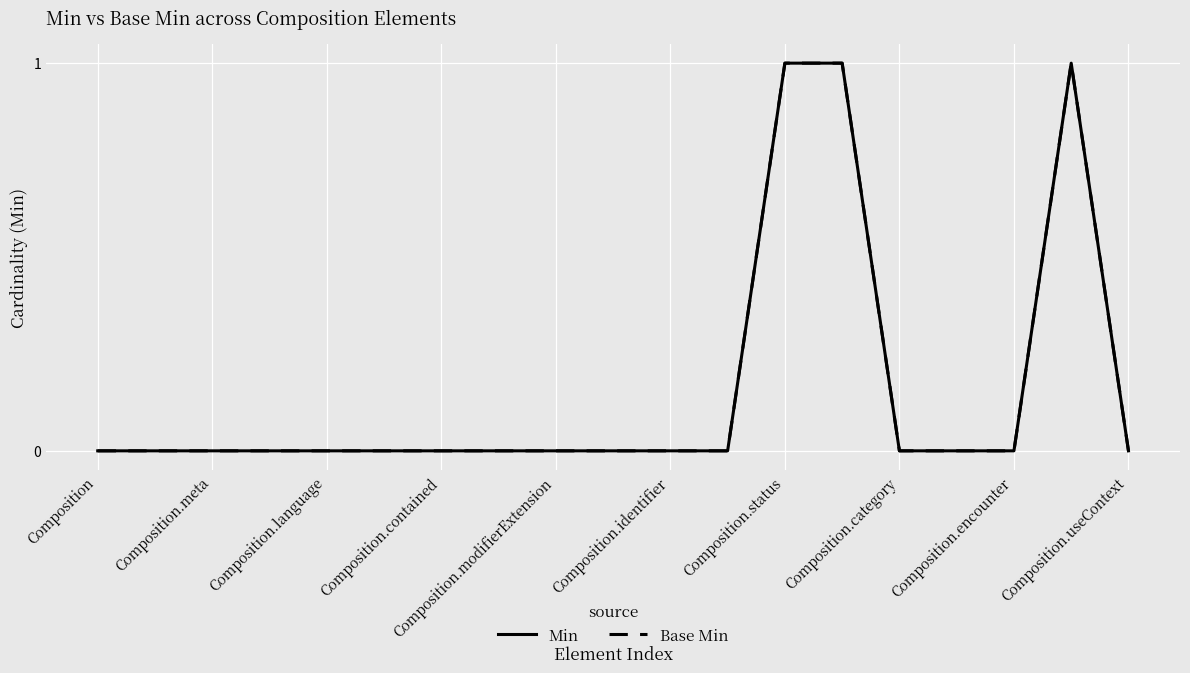

How many interior local peaks does the Min series have?

1